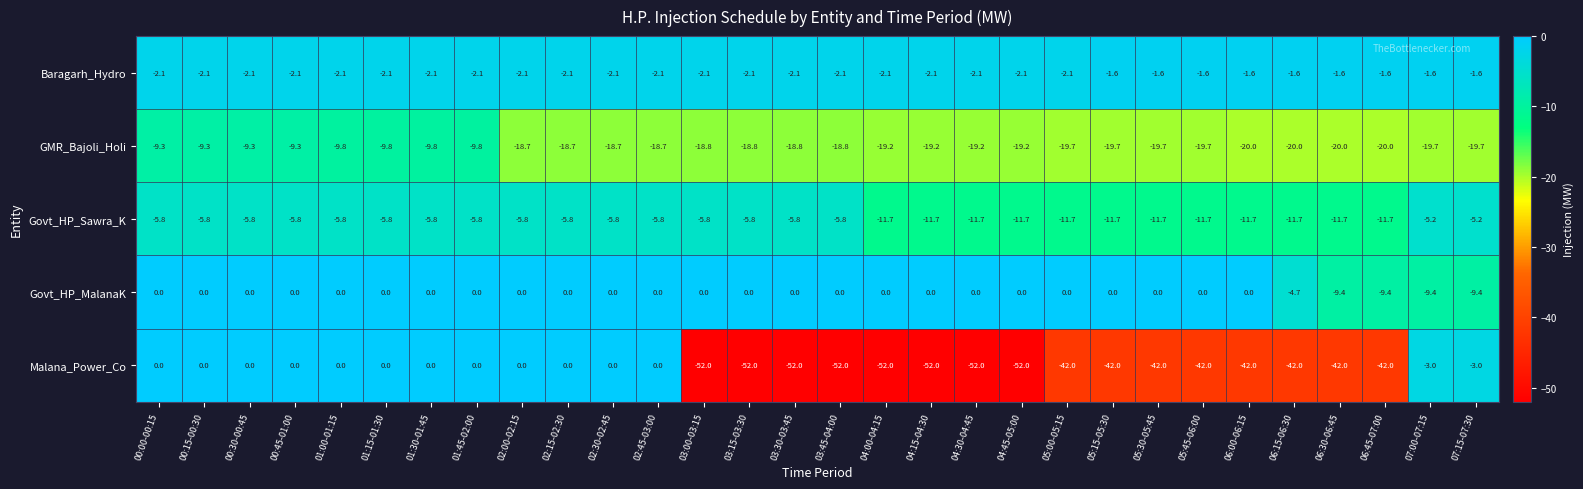

The value of Baragarh_Hydro at 02:45-03:00 is -1.0. True or false?

False